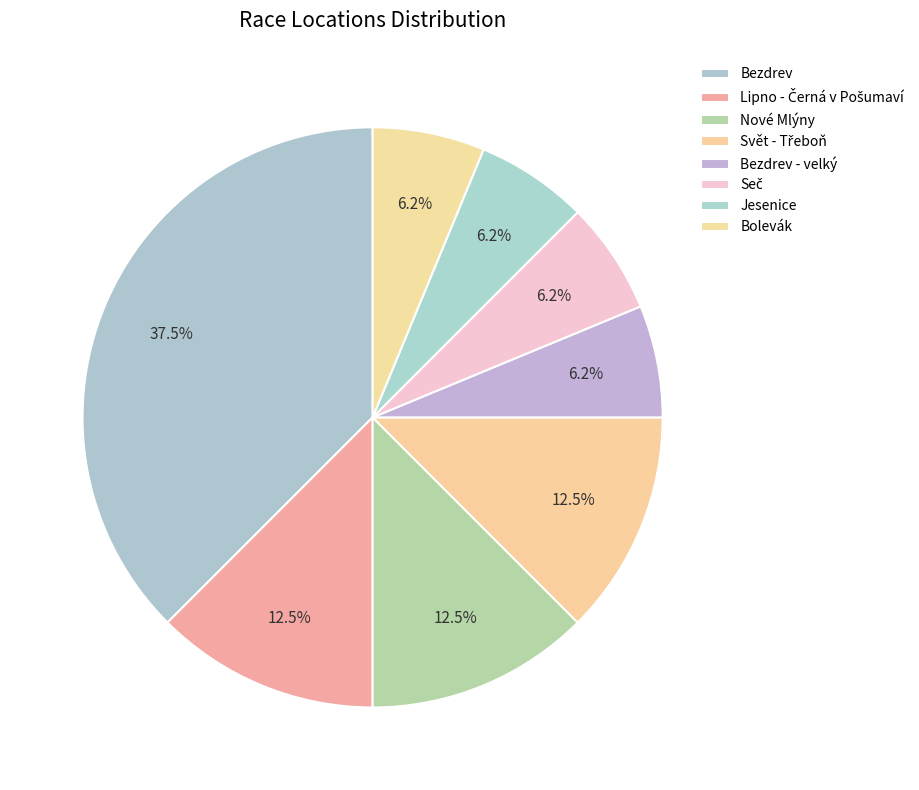

Count the number of slices in the pie.

8